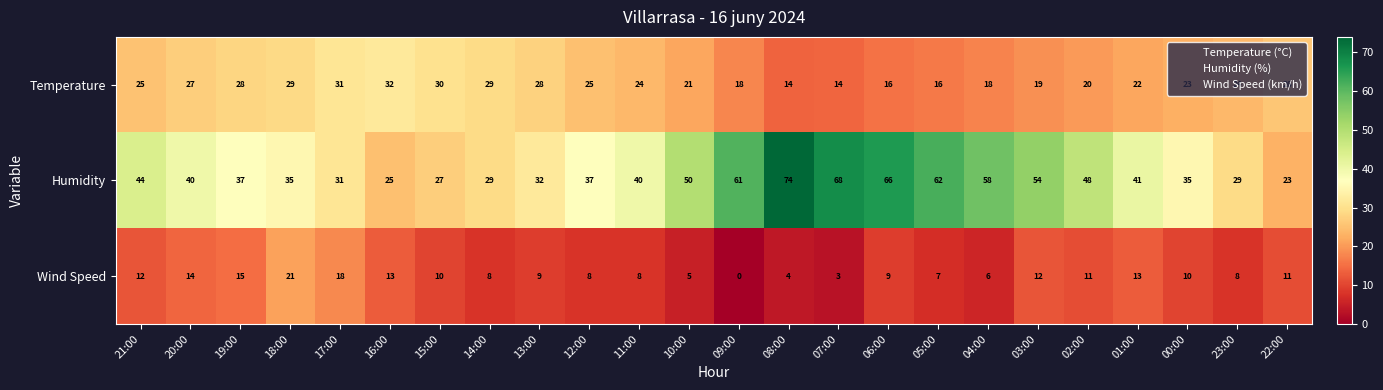

Which series changed the most between 09:00 and 05:00?

Wind Speed